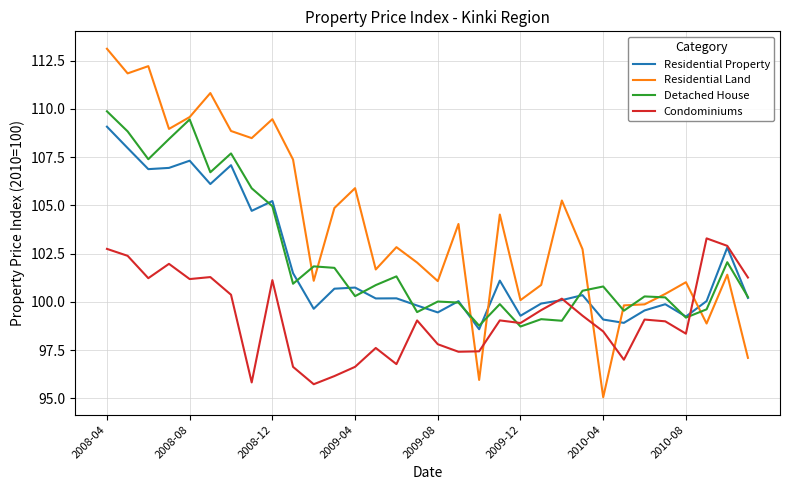

Which series has the widest spread of values?

Residential Land